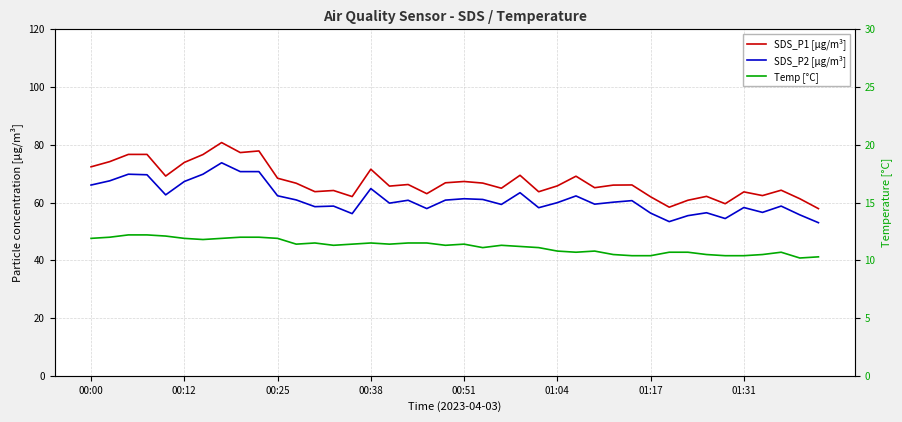

What is the minimum value for SDS_P1 [µg/m³]?

57.9